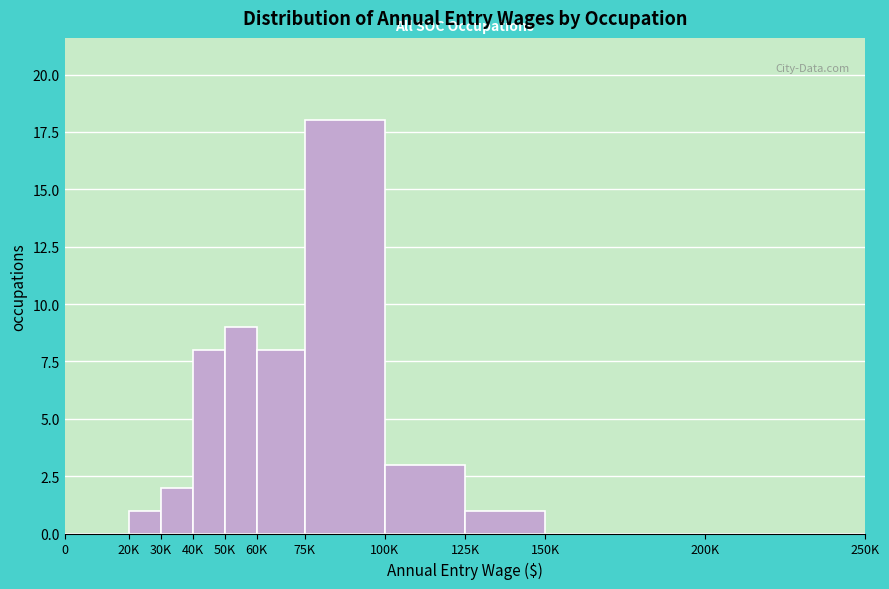

Reading left to right, transcribe all the data shown in this chart.

0=0	20K=1	30K=2	40K=8	50K=9	60K=8	75K=18	100K=3	125K=1	150K=0	200K=0